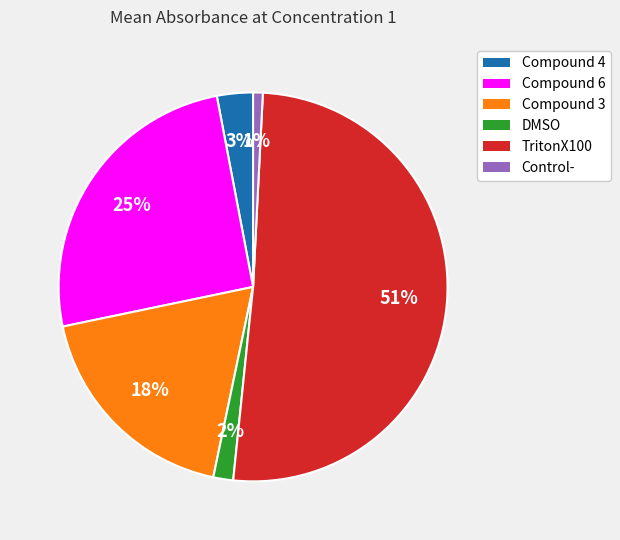

Does Control- represent more than half of the total?

No